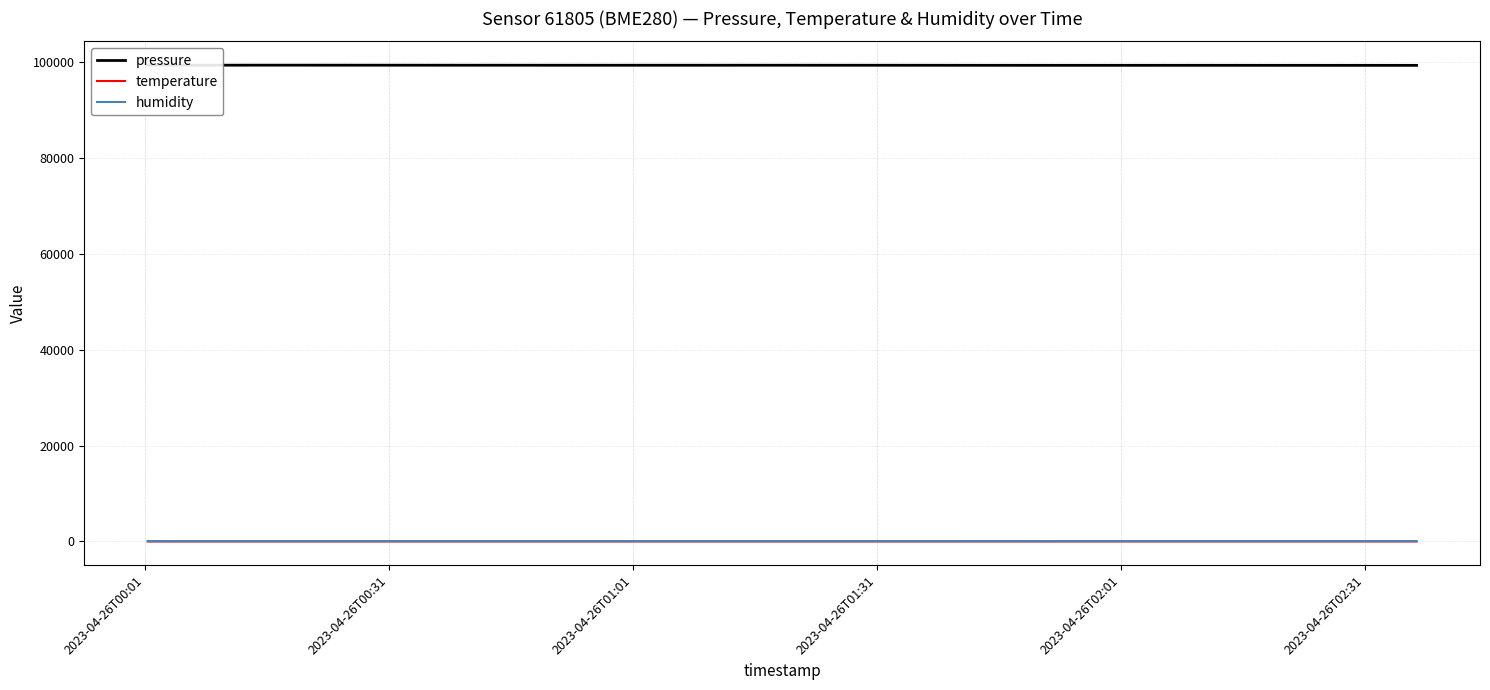

True or false: pressure and humidity intersect in this chart.

False